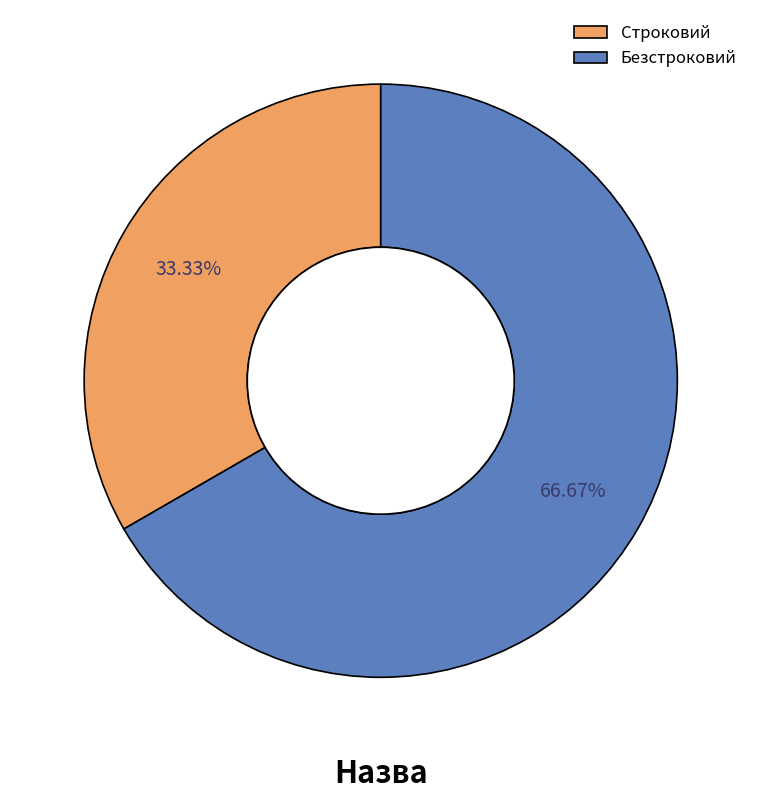

What is the largest slice in the pie chart?

Безстроковий